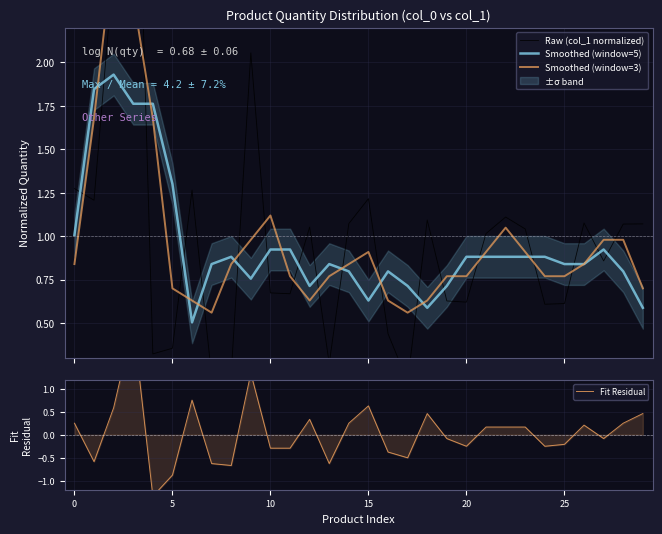

Which series has the largest total across all categories?

Raw (col_1 normalized)